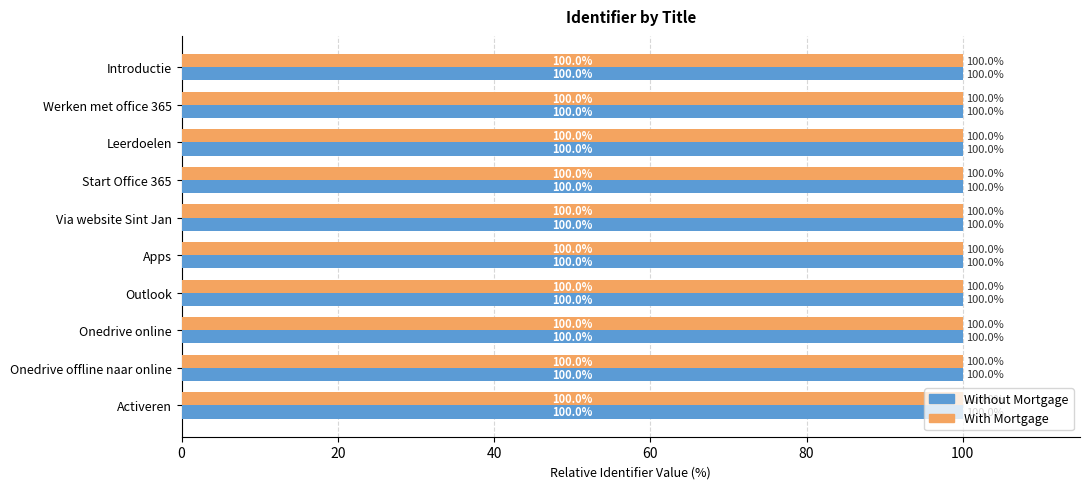

True or false: With Mortgage has a value of 136.2 at Start Office 365.

False